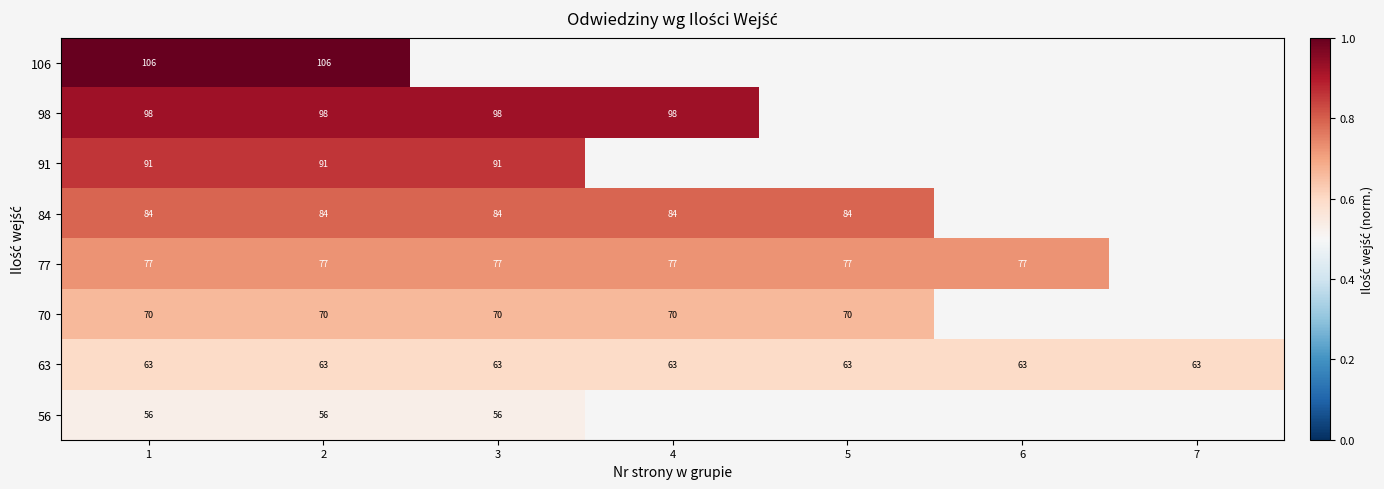

What value does the 63 series have at 2?

63